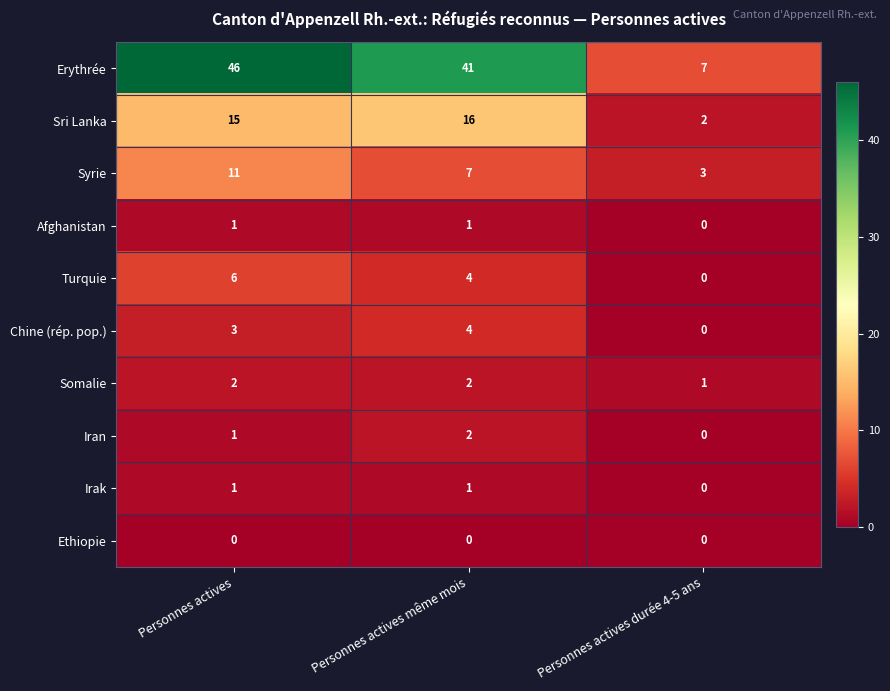

Reading left to right, transcribe all the data shown in this chart.

Erythrée: 46	41	7
Sri Lanka: 15	16	2
Syrie: 11	7	3
Afghanistan: 1	1	0
Turquie: 6	4	0
Chine (rép. pop.): 3	4	0
Somalie: 2	2	1
Iran: 1	2	0
Irak: 1	1	0
Ethiopie: 0	0	0